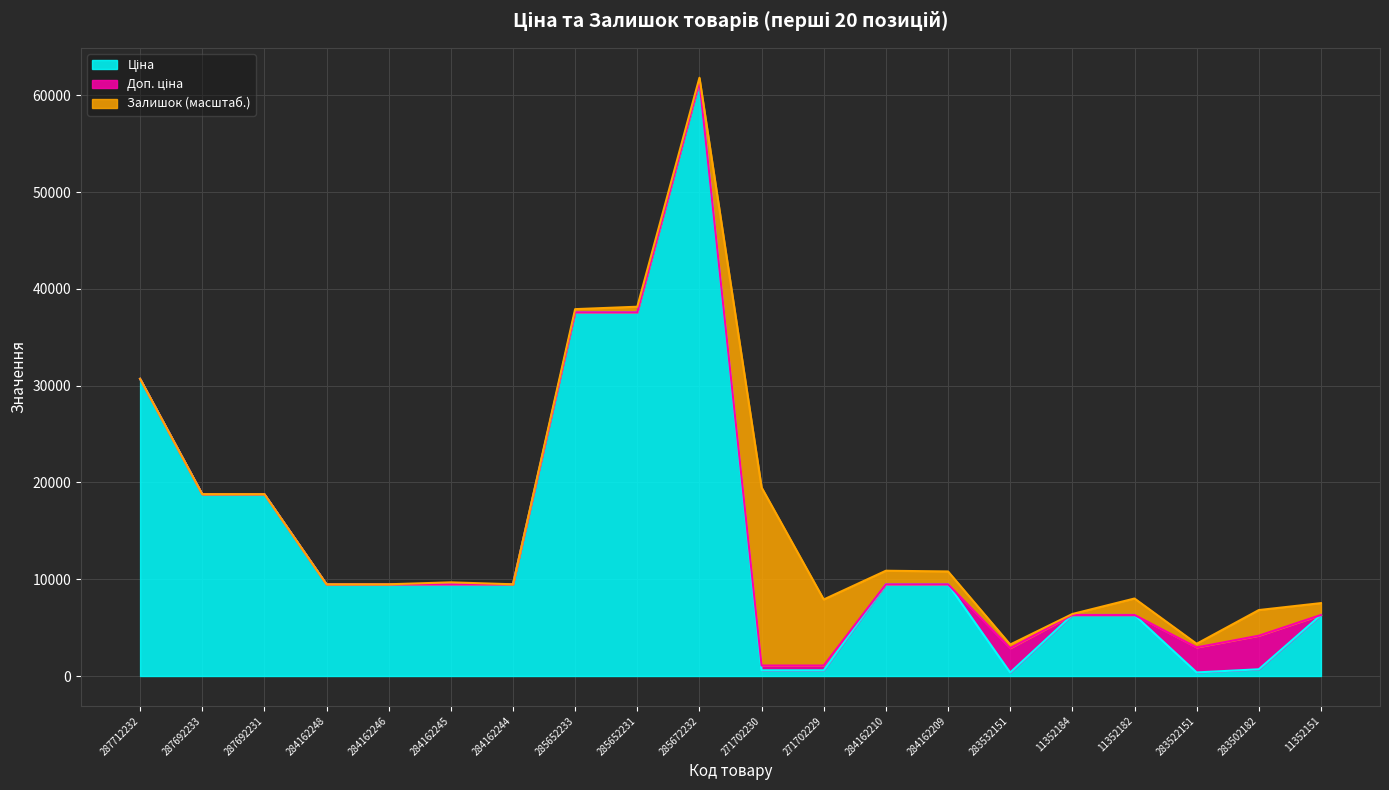

Is it true that Ціна equals 9480.1 at 284162246?

True